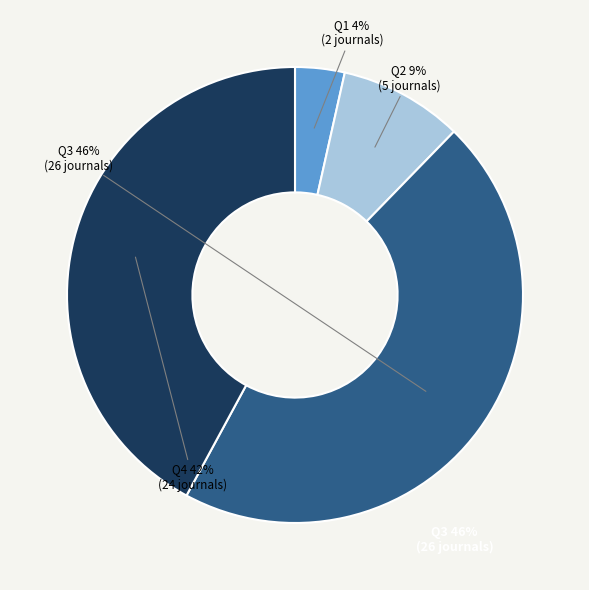

How many slices are in this pie chart?

4